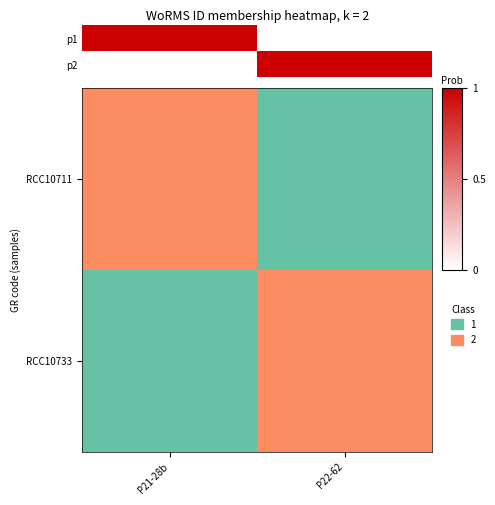

What value does the RCC10733 series have at P22-62?

1